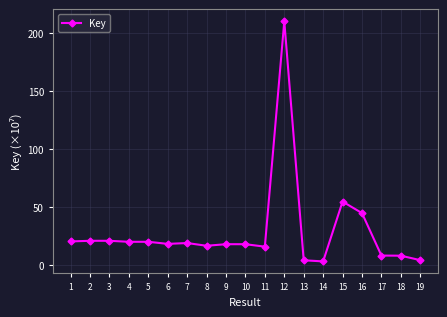

What is the minimum value shown in the chart?

3.5